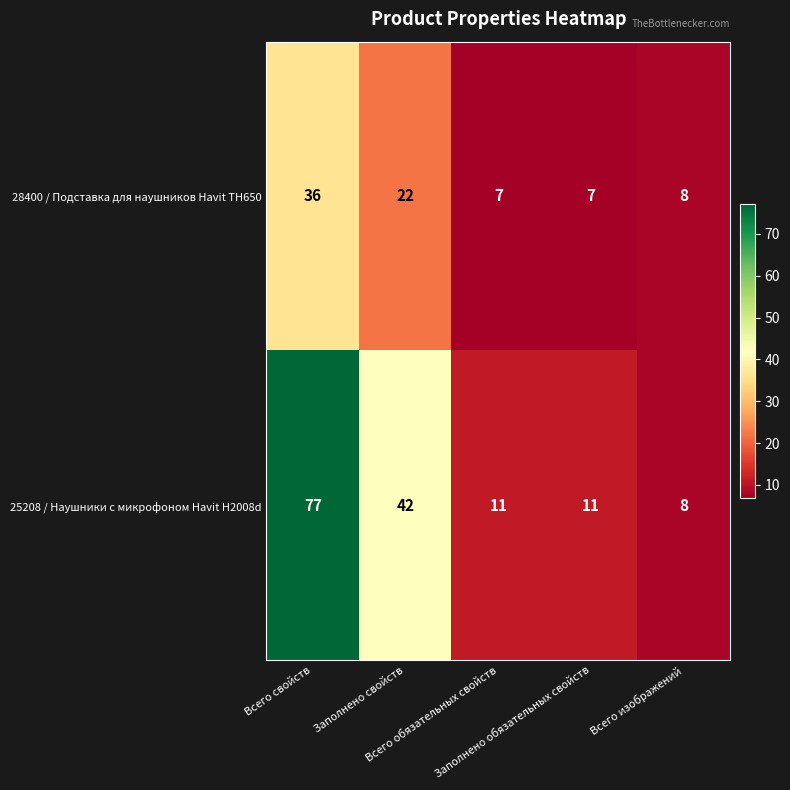

What is the minimum value for 28400 / Подставка для наушников Havit TH650?

7